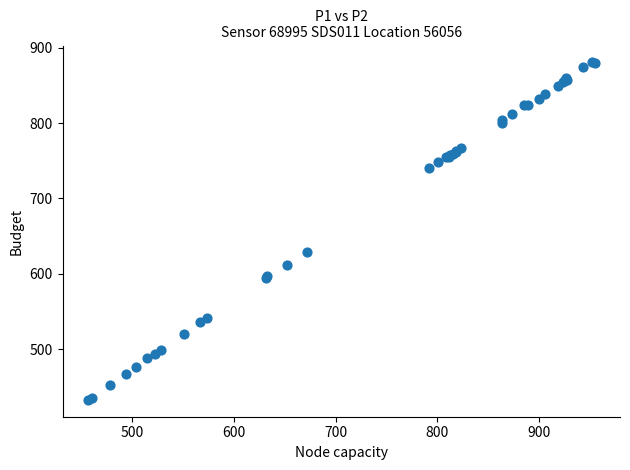

What Y value in the scatter plot is closest to 656?

629.0